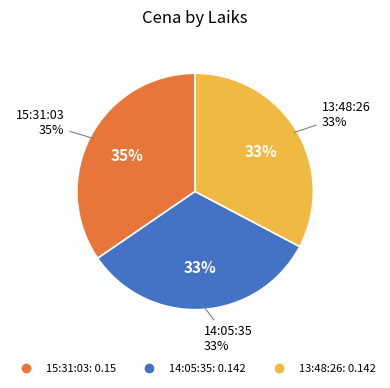

What is the largest slice in the pie chart?

15:31:03